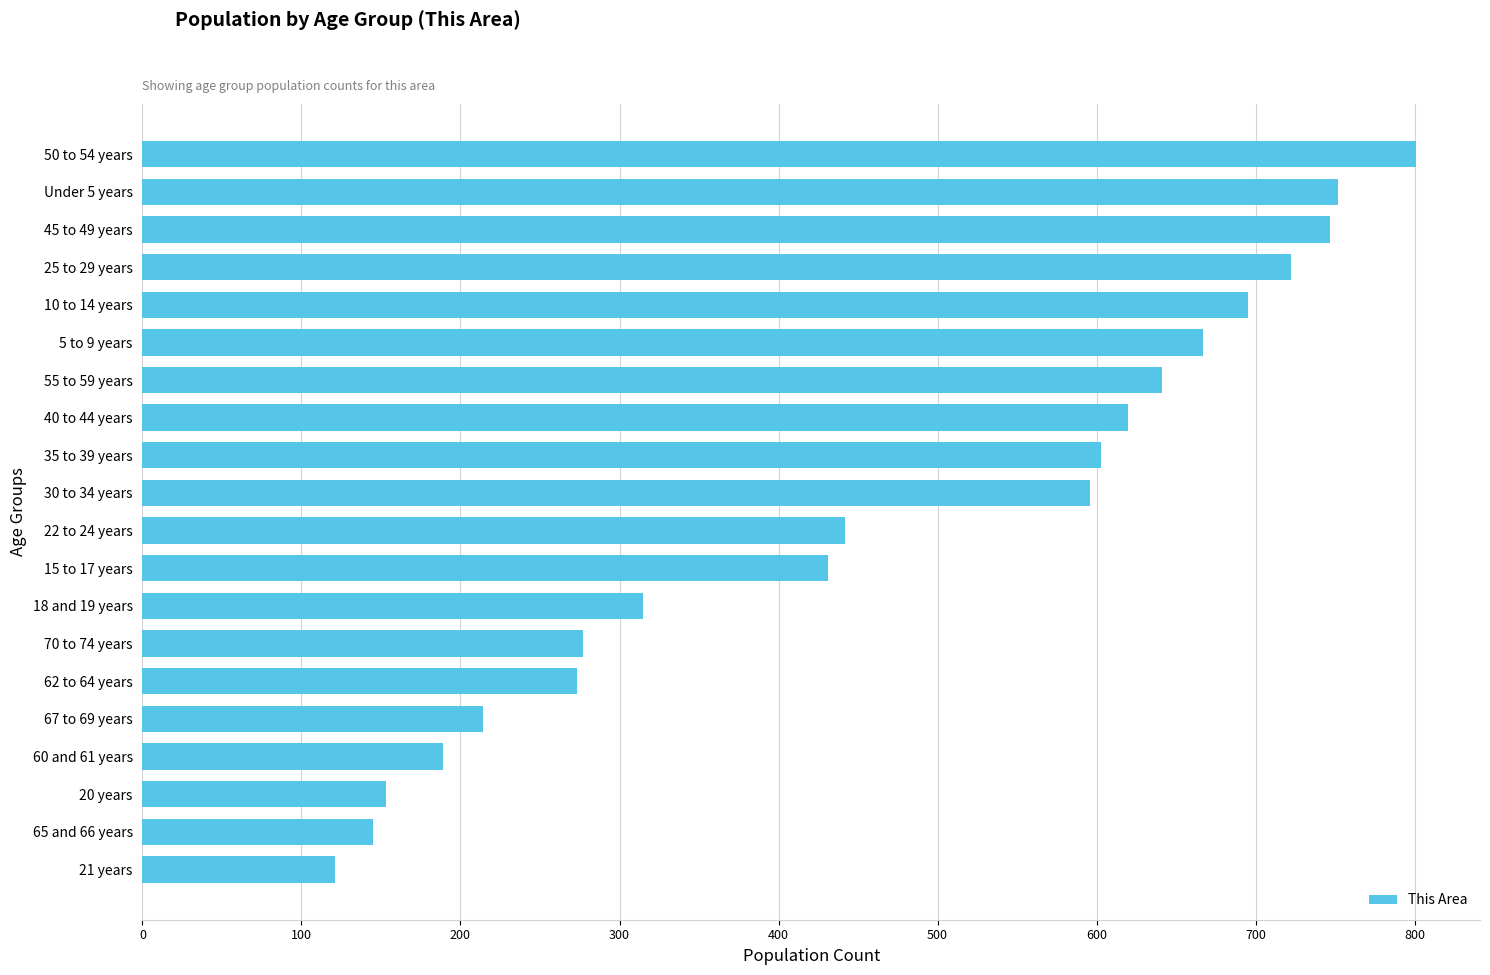

Which has a higher value, 70 to 74 years or 67 to 69 years?

70 to 74 years